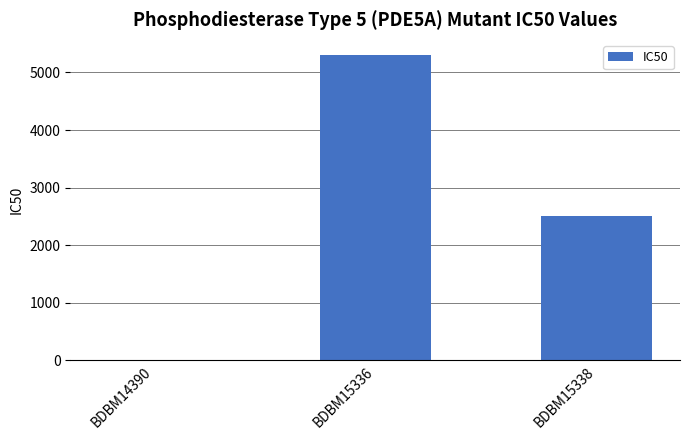

What is the change in value from BDBM14390 to BDBM15338?

+2494.1